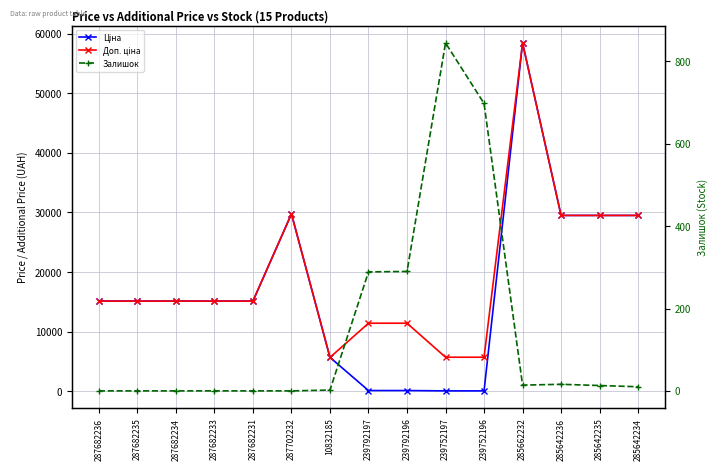

What is the difference between the highest and lowest values at 10832185?

5671.8